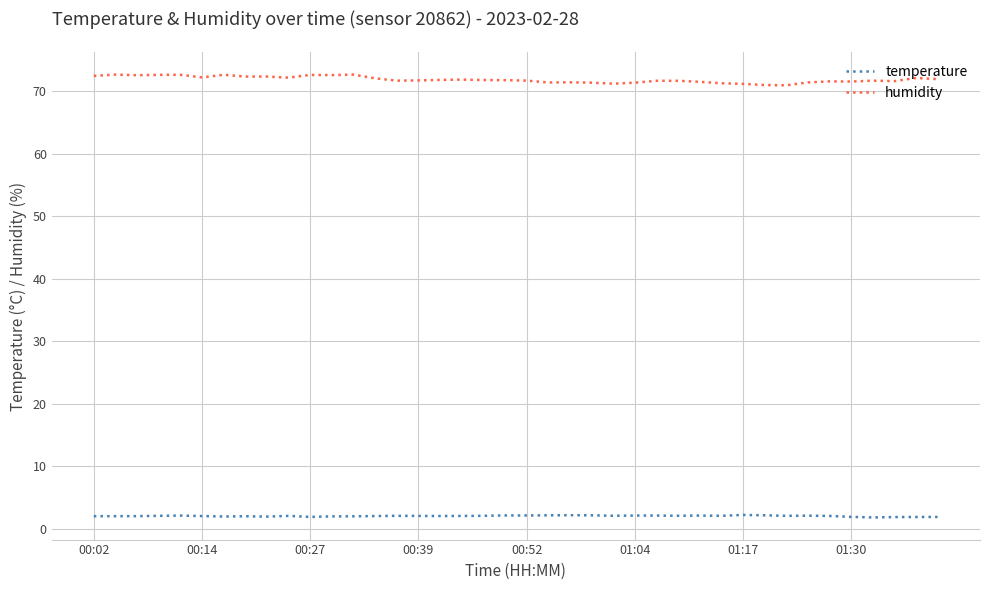

What is the difference between the maximum and minimum values in the temperature series?

0.4